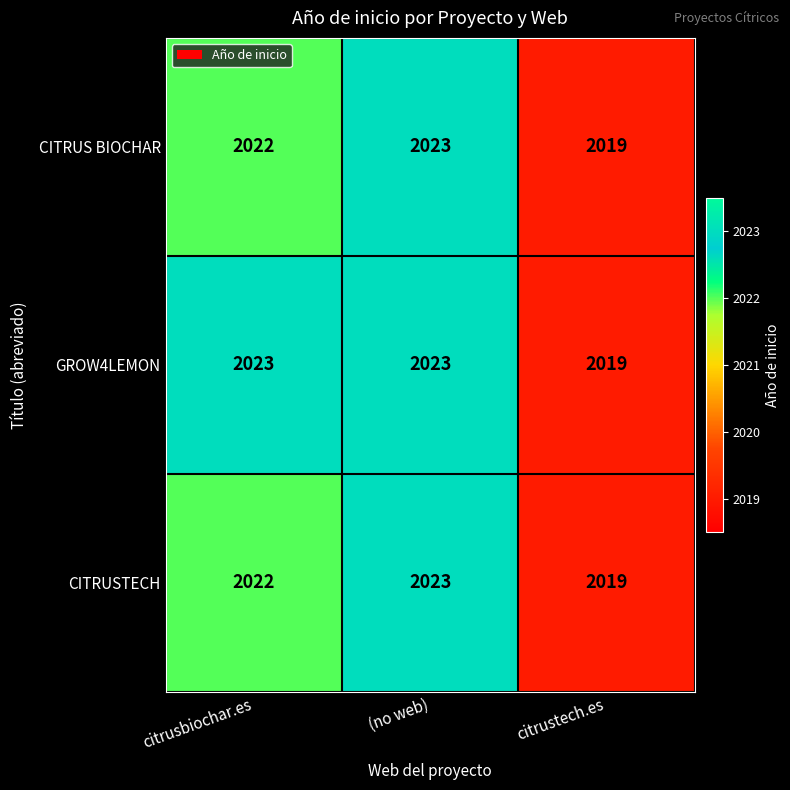

At which category is the sum across all series the highest?

(no web)